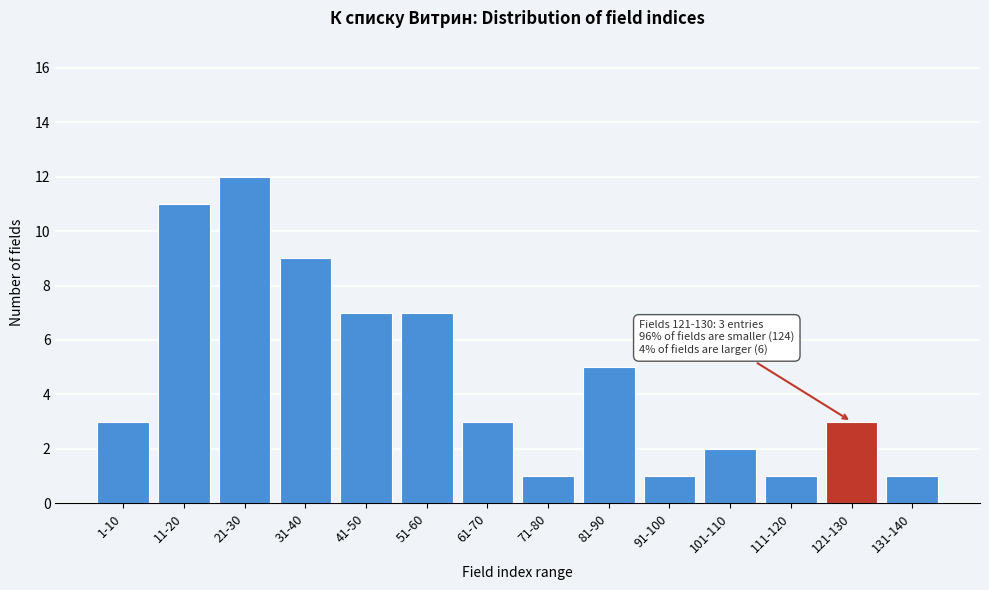

Reading left to right, extract all data points from this chart.

1-10=3	11-20=11	21-30=12	31-40=9	41-50=7	51-60=7	61-70=3	71-80=1	81-90=5	91-100=1	101-110=2	111-120=1	121-130=3	131-140=1